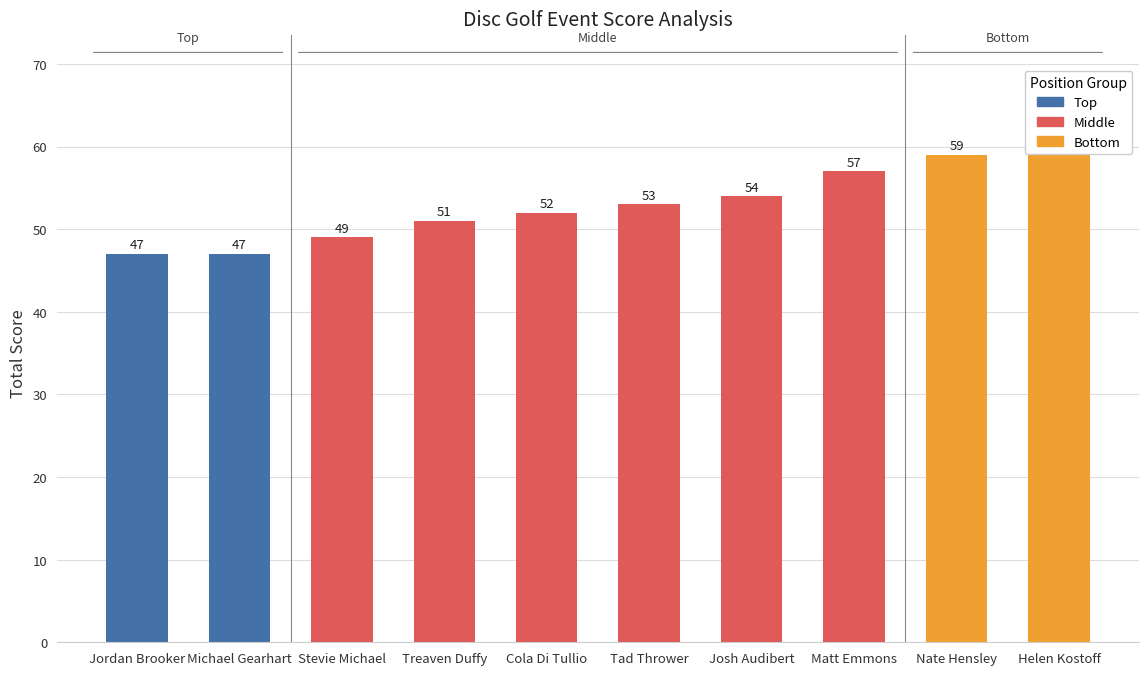

Reading left to right, extract all data points from this chart.

Jordan Brooker=47	Michael Gearhart=47	Stevie Michael=49	Treaven Duffy=51	Cola Di Tullio=52	Tad Thrower=53	Josh Audibert=54	Matt Emmons=57	Nate Hensley=59	Helen Kostoff=61